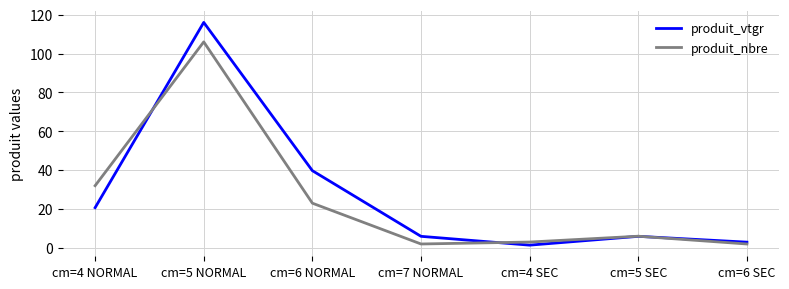

At which category does produit_vtgr reach its first local valley?

cm=4 SEC